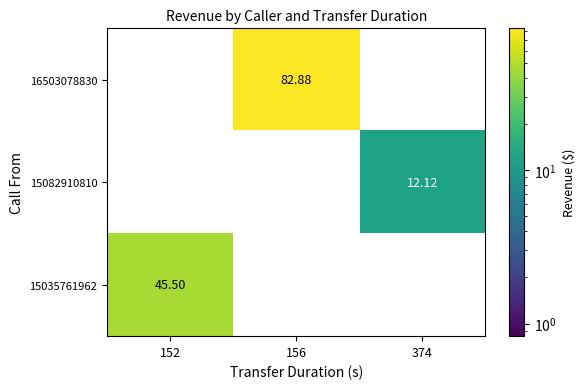

Is the value of 16503078830 at 156 greater than the value of 15035761962 at 156?

Yes